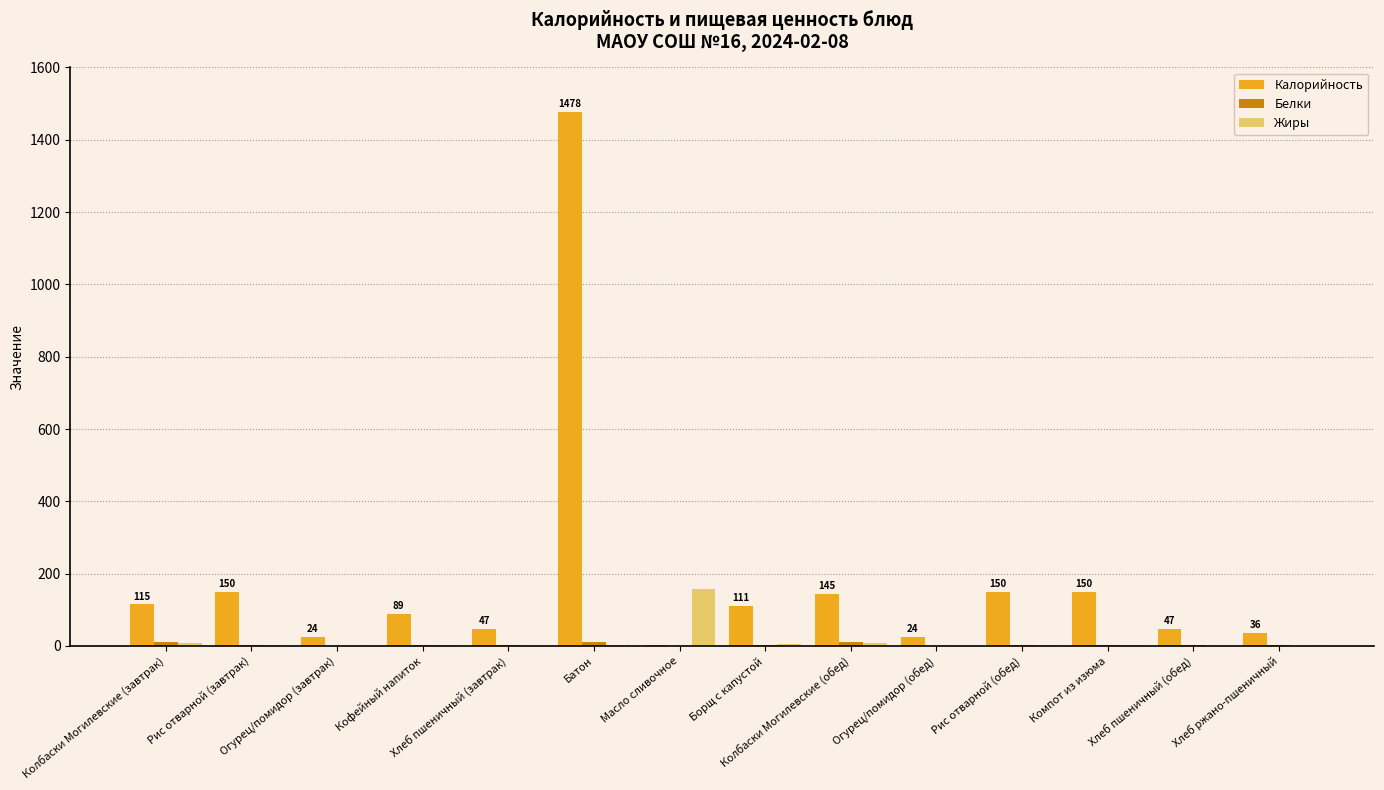

What is the highest value of the Калорийность series?

1478.0